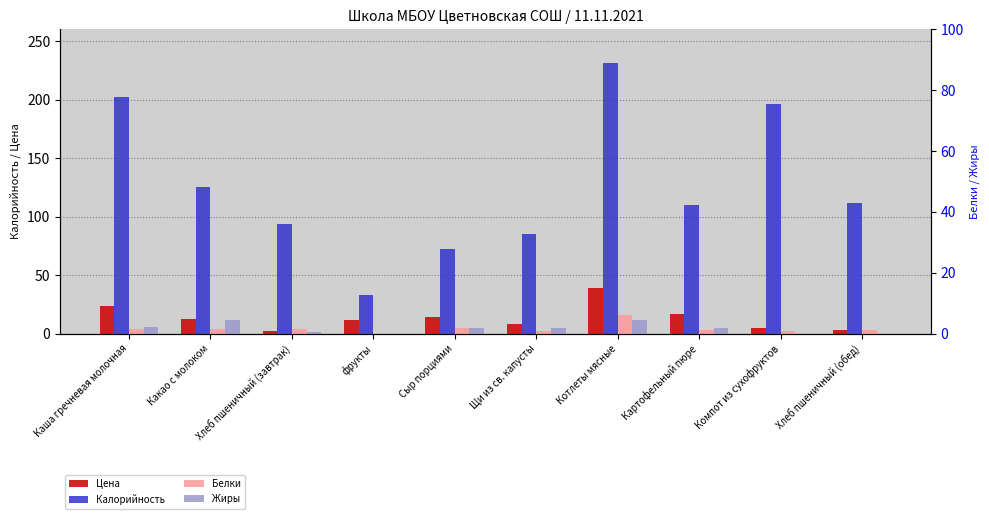

What is the sum of the Цена values at Каша гречневая молочная and Сыр порциями?

37.5